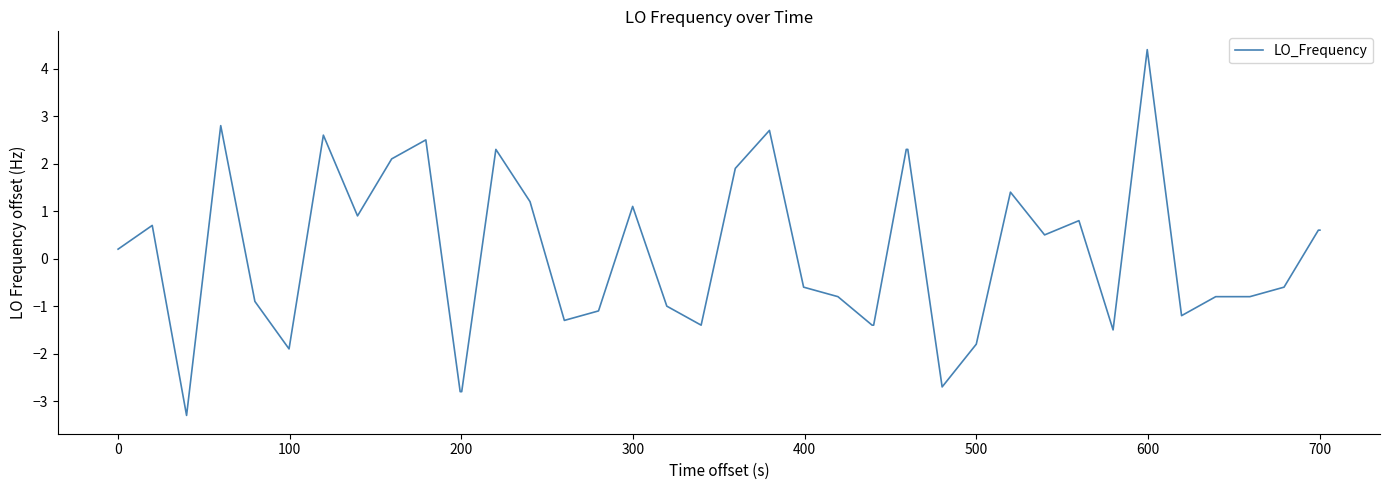

What is the minimum value shown in the chart?

-3.3